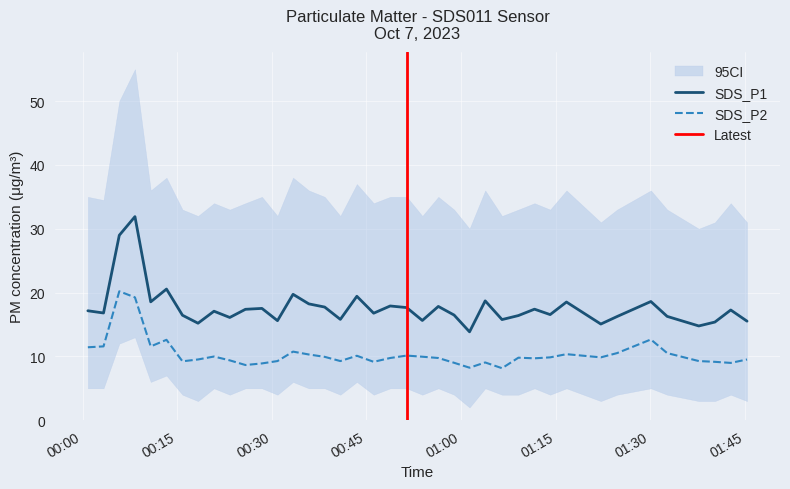

What is the maximum value for SDS_P2?

20.2